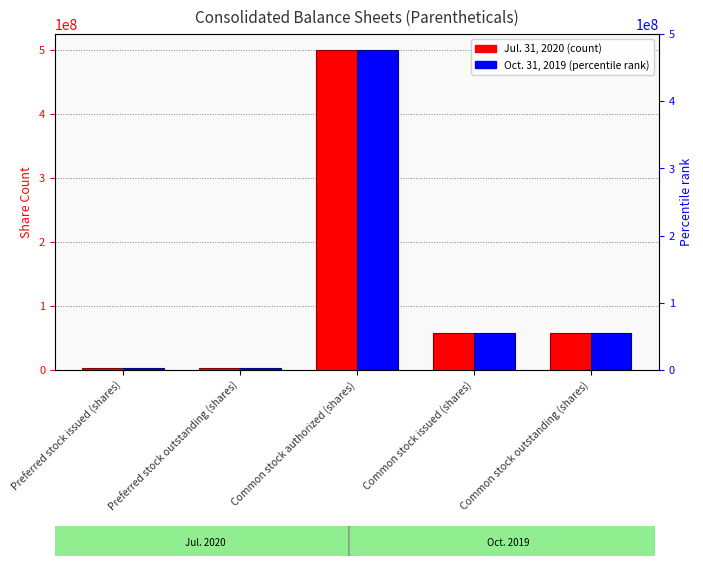

What is the label of the 5th bar from the left?

Common stock outstanding (shares)